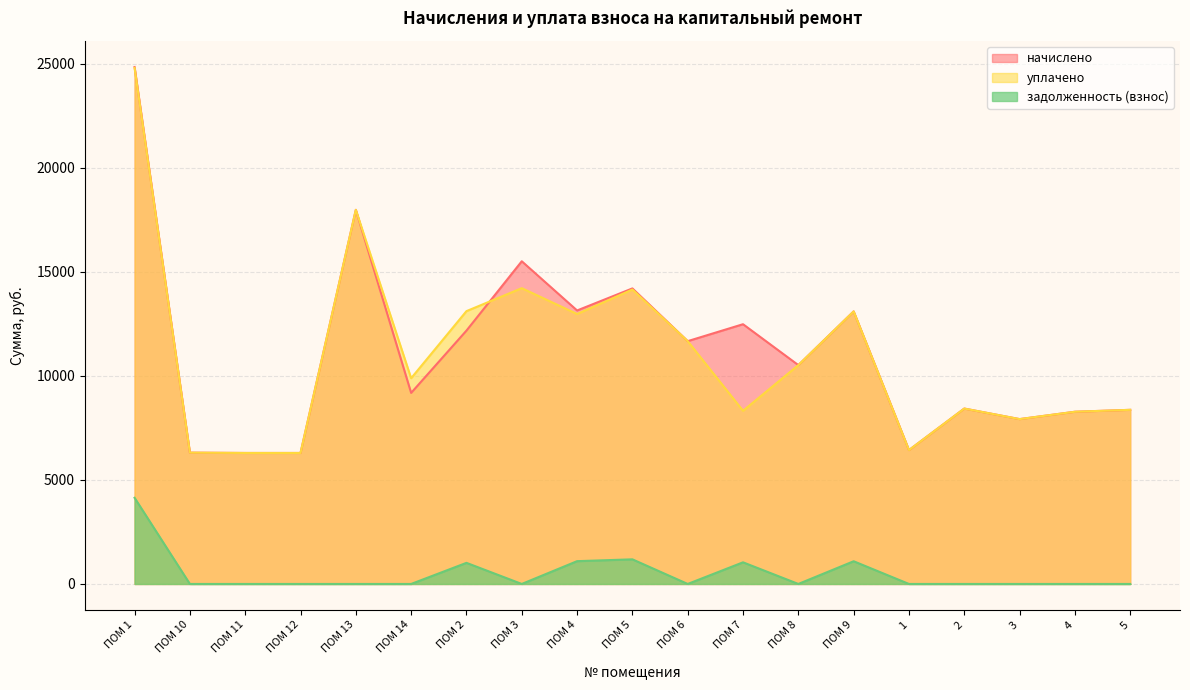

How many lines are shown in the chart?

3